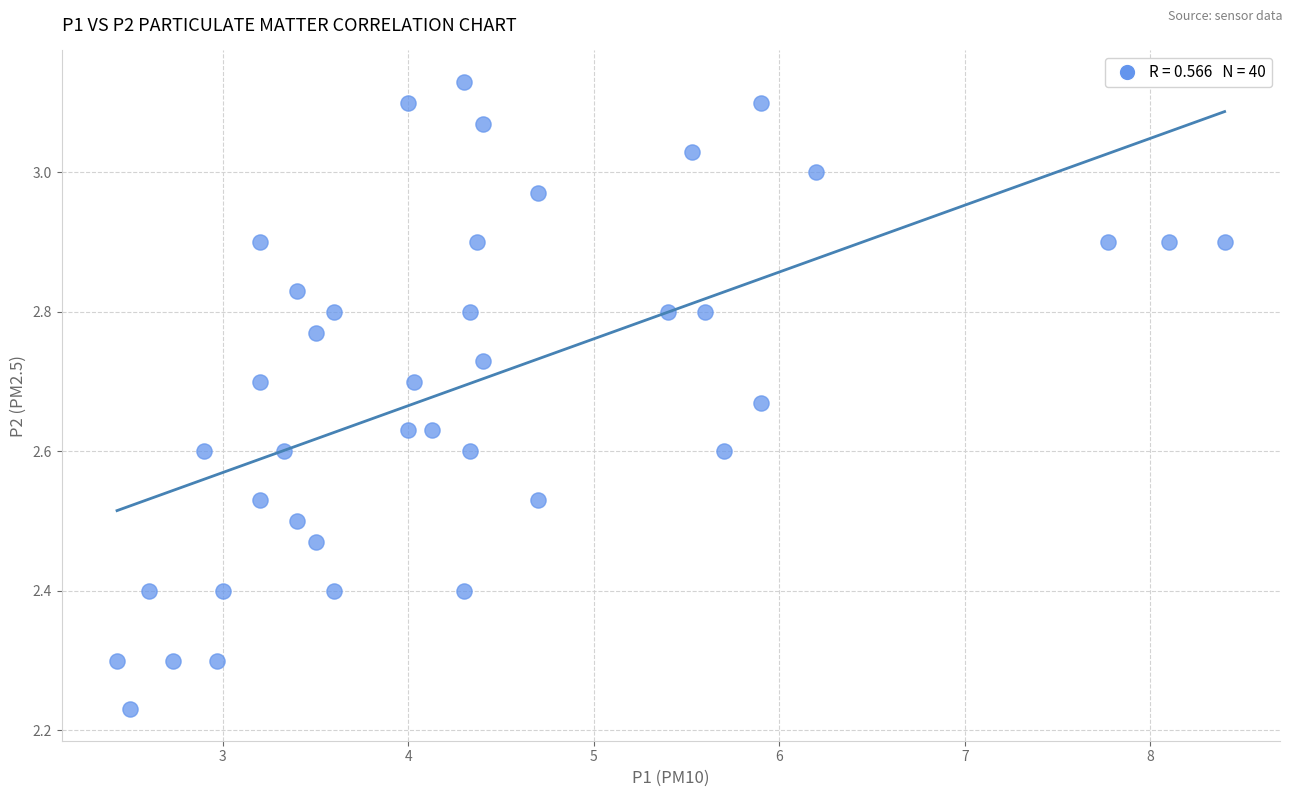

What is the range of X values (max minus min)?

6.0